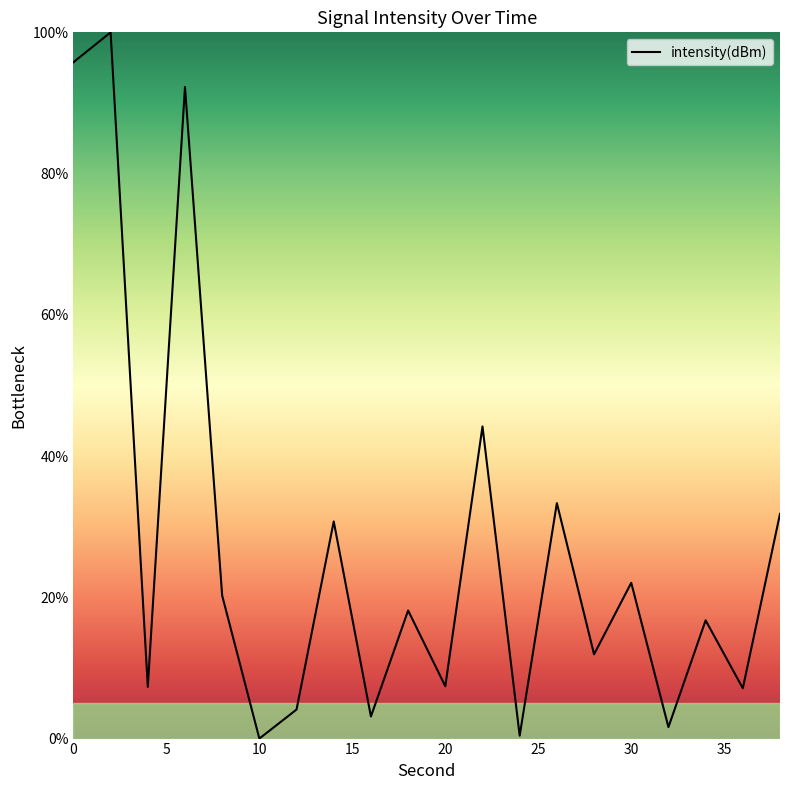

How many lines are shown in the chart?

1